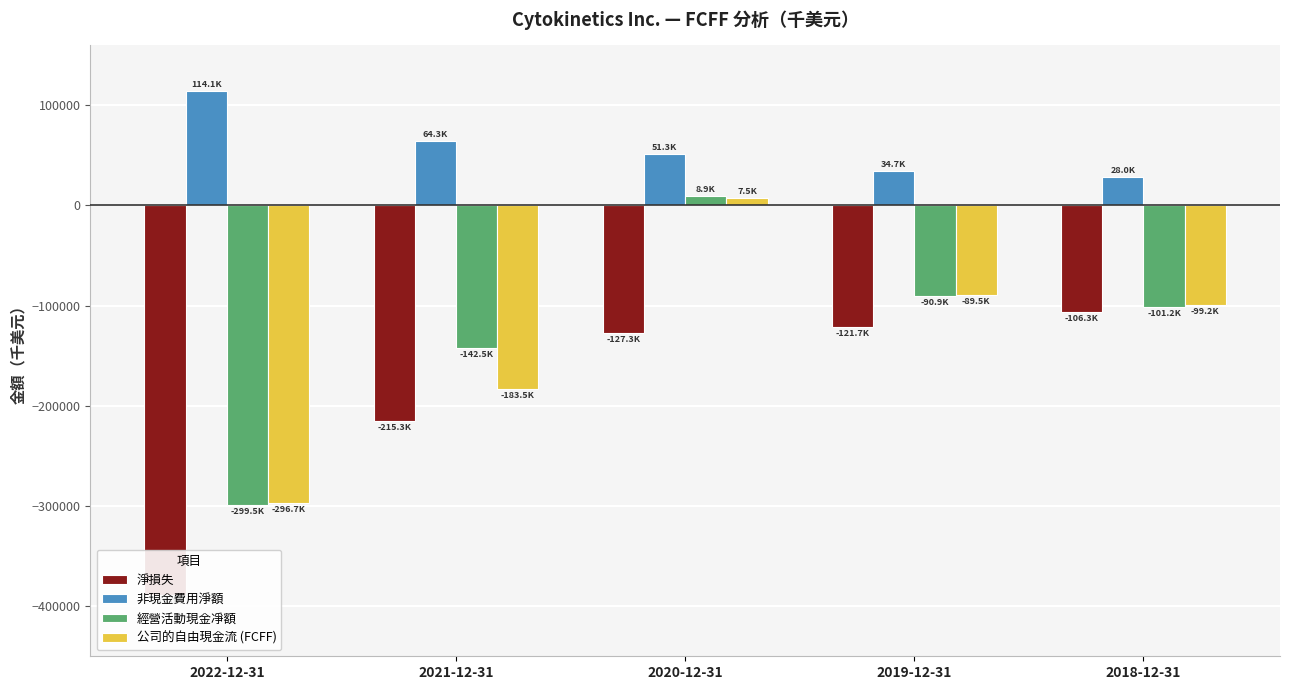

Reading right to left, what are all the values shown in this chart?

淨損失: -106289	-121692	-127290	-215314	-388955
非現金費用淨額: 28010	34673	51337	64336	114143
經營活動現金凈額: -101215	-90907	8943	-142522	-299516
公司的自由現金流 (FCFF): -99213	-89467	7511	-183513	-296741